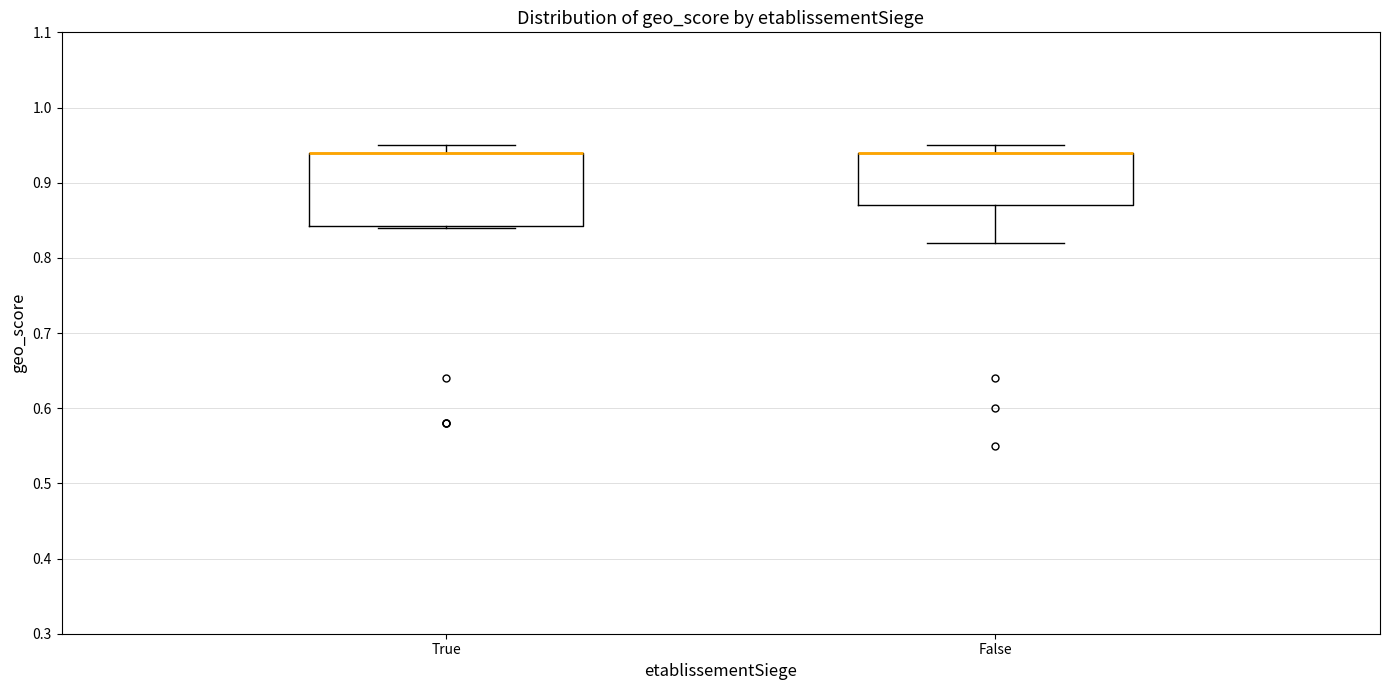

Reading left to right, transcribe this box plot: for each box, give where its median line is, the range the box spans, and where its two whiskers end, as read against the y-axis. The values are not printed on the chart, so give them approximately, as read against the axis.

True: median 0.94 (drawn on the box's upper edge), box 0.84 to 0.94, whiskers 0.84 to 0.95
False: median 0.94 (drawn on the box's upper edge), box 0.87 to 0.94, whiskers 0.82 to 0.95